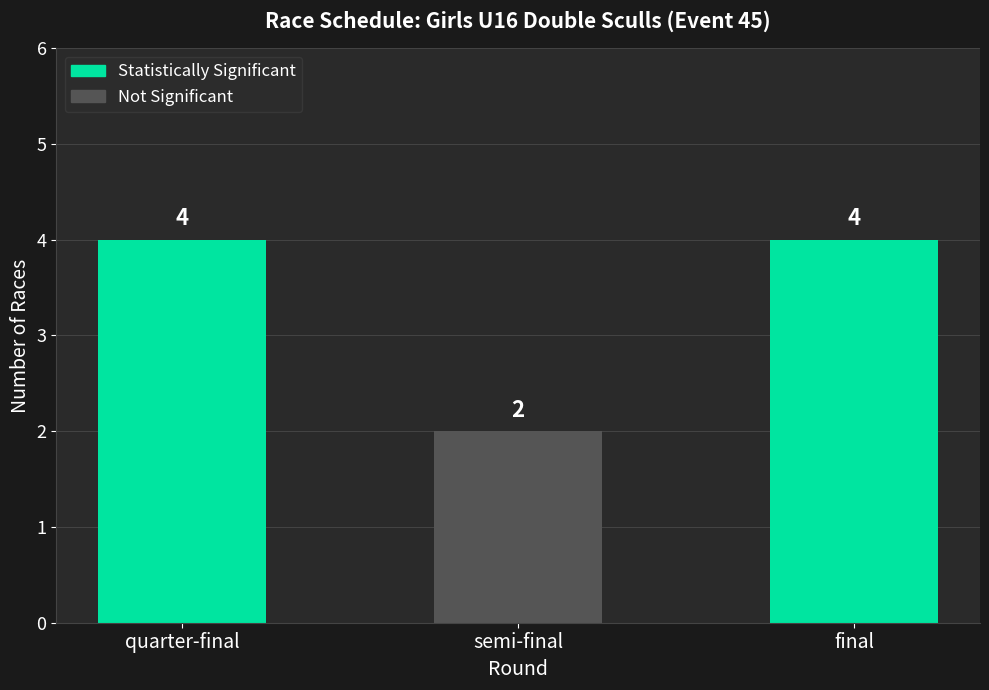

How many data points are less than 4?

1